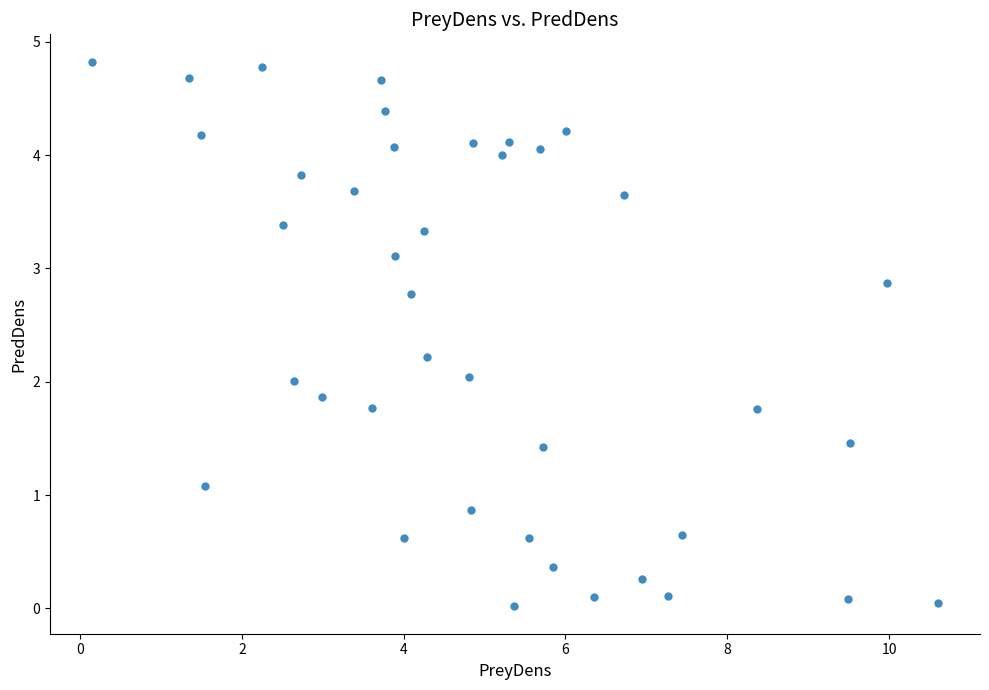

What is the range of X values (max minus min)?

10.5